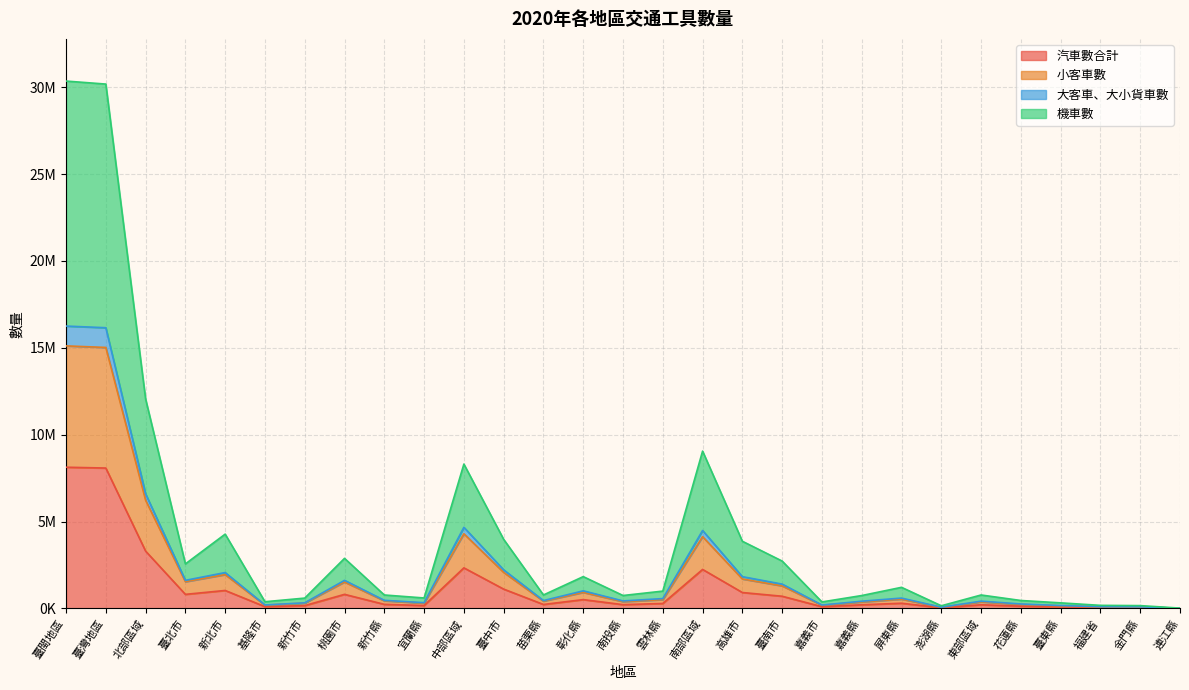

What are all the series names shown in the legend?

汽車數合計, 小客車數, 大客車、大小貨車數, 機車數